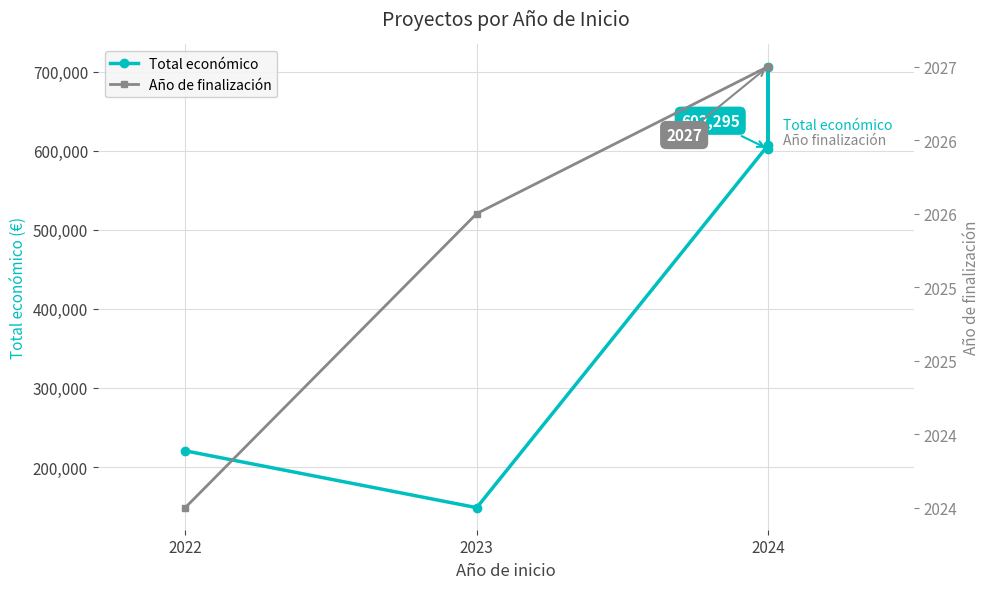

True or false: Año de finalización has a value of 689.7 at 2023.

False